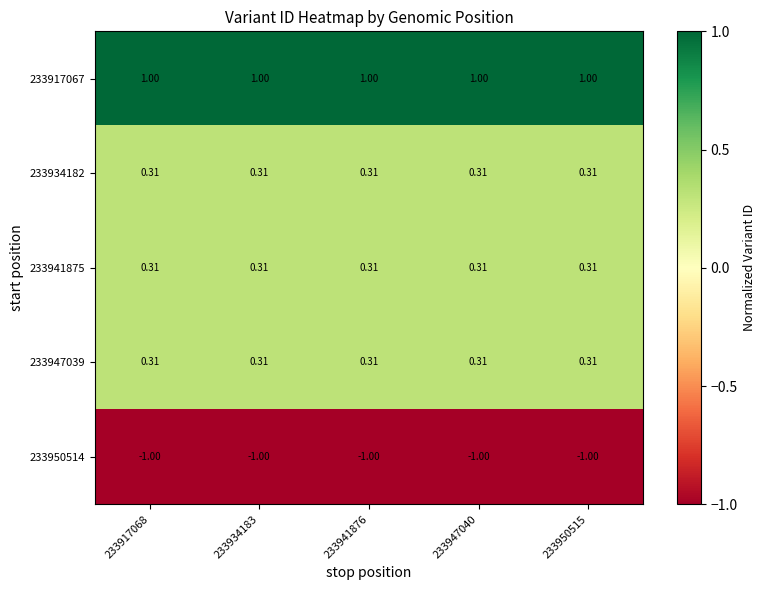

Is the value of 233917067 at 233934183 greater than the value of 233941875 at 233947040?

Yes